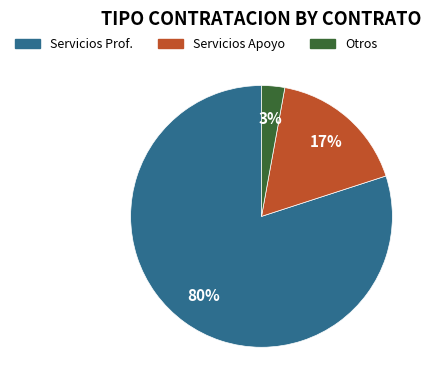

Is it true that Servicios Prof. is 80% of the pie?

True